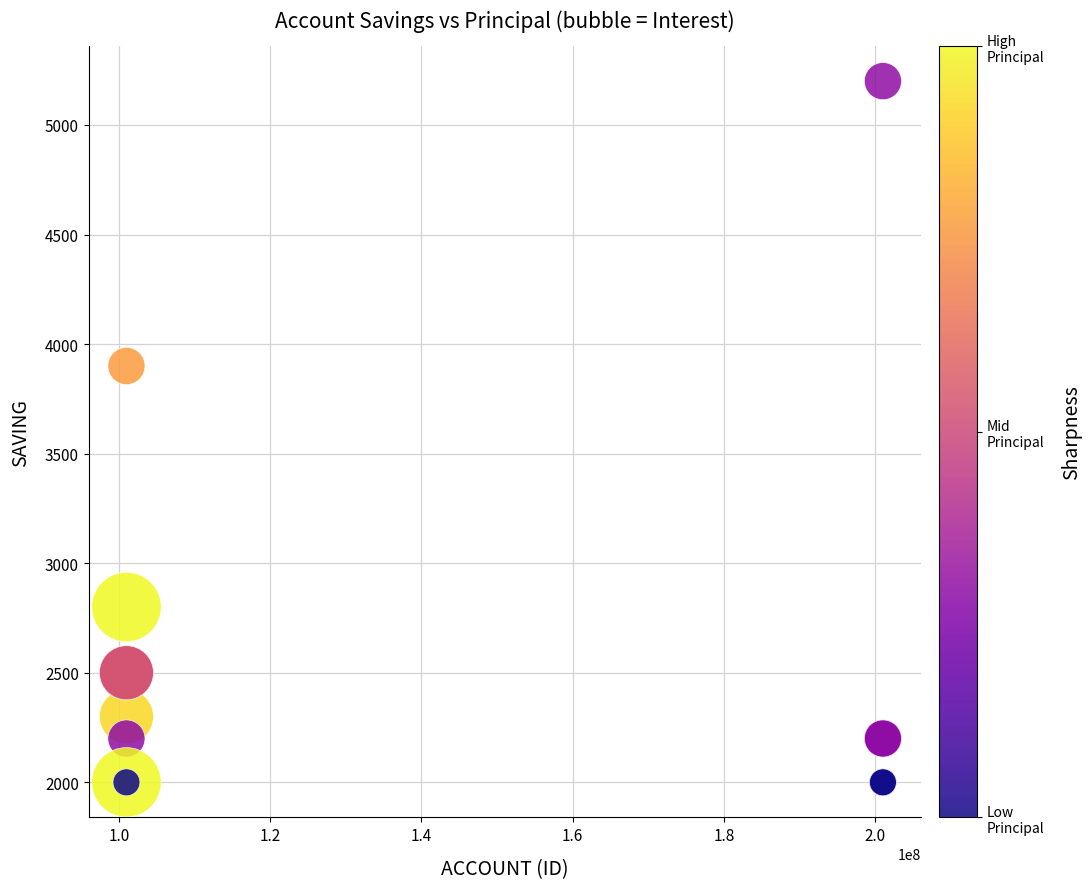

What Y value in the scatter plot is closest to 3600?

3900